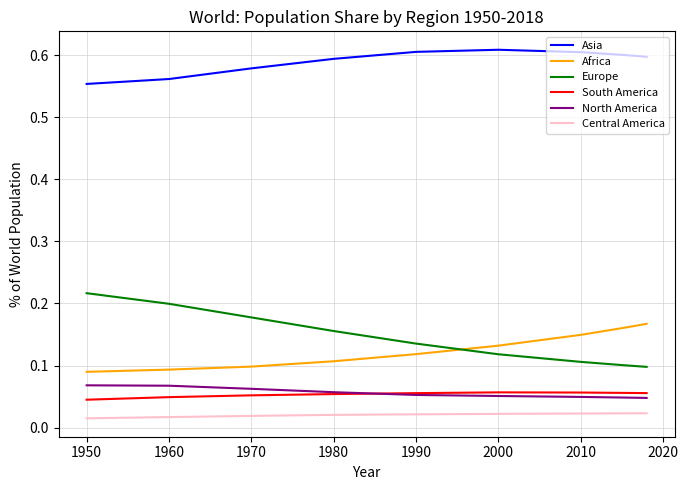

Which series has the widest spread of values?

Europe